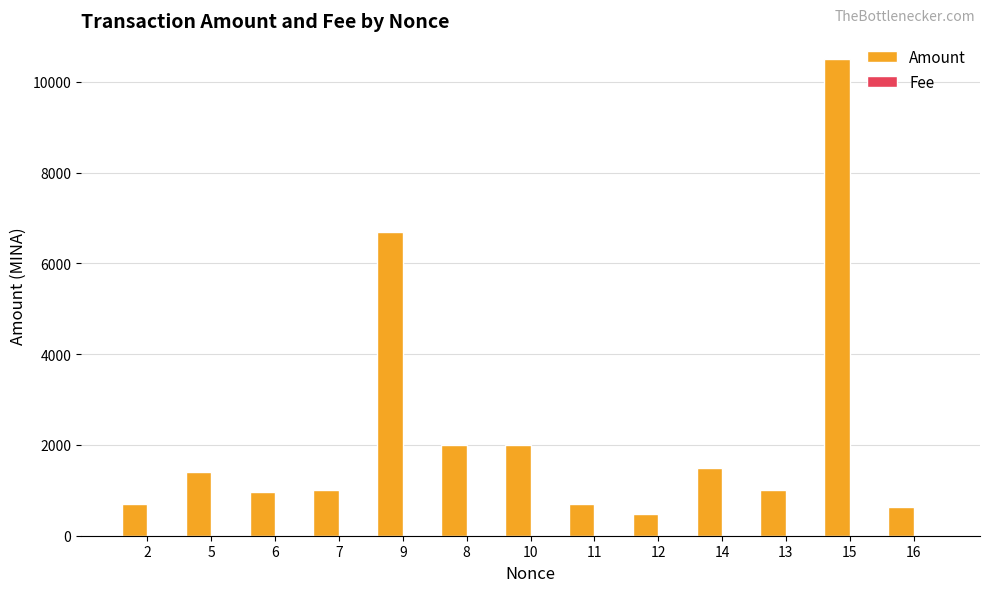

At which category is the sum across all series the highest?

15